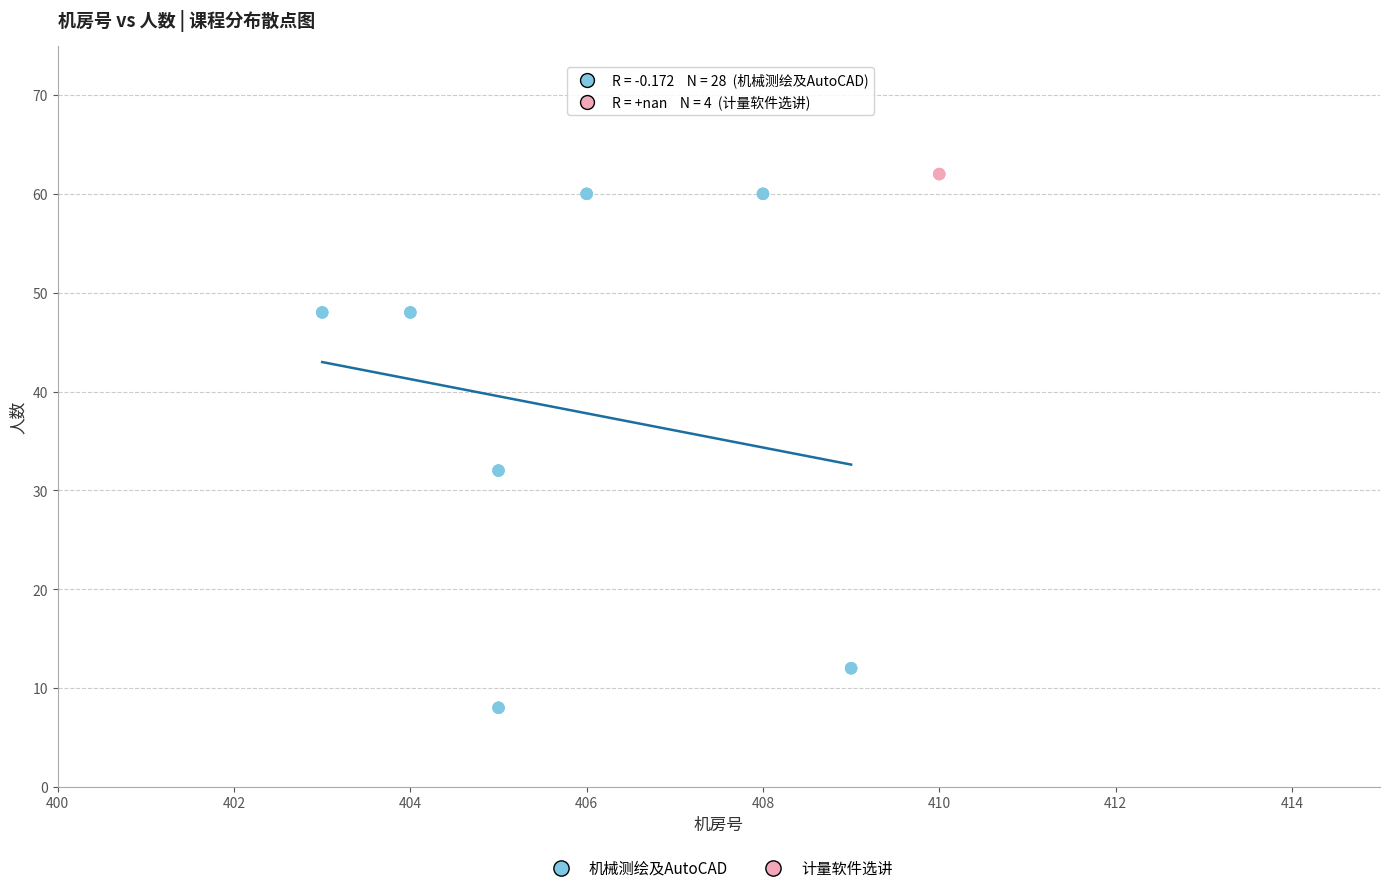

Which series contains the lowest Y value?

机械测绘及AutoCAD